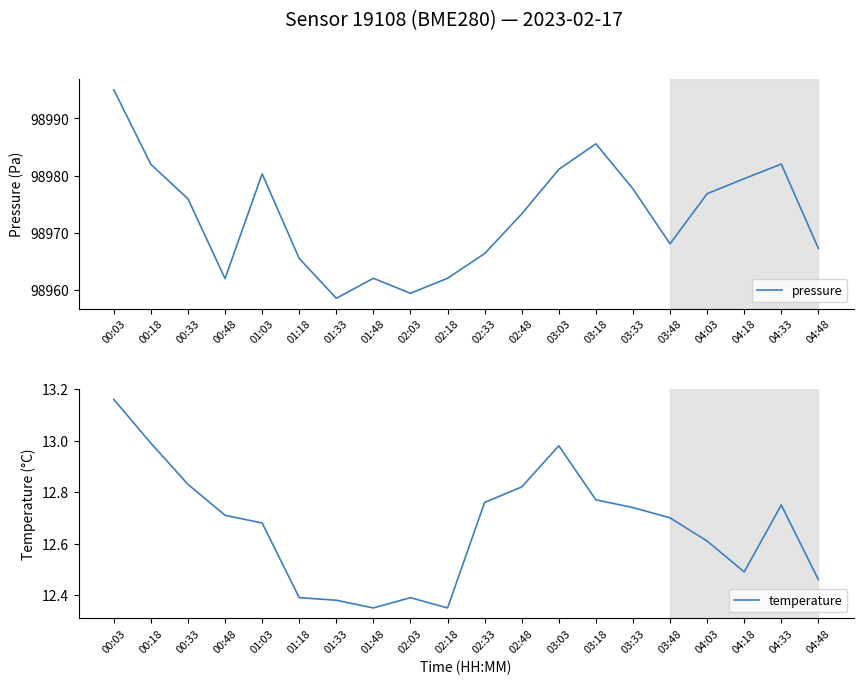

What is the sum of all temperature values?

253.3